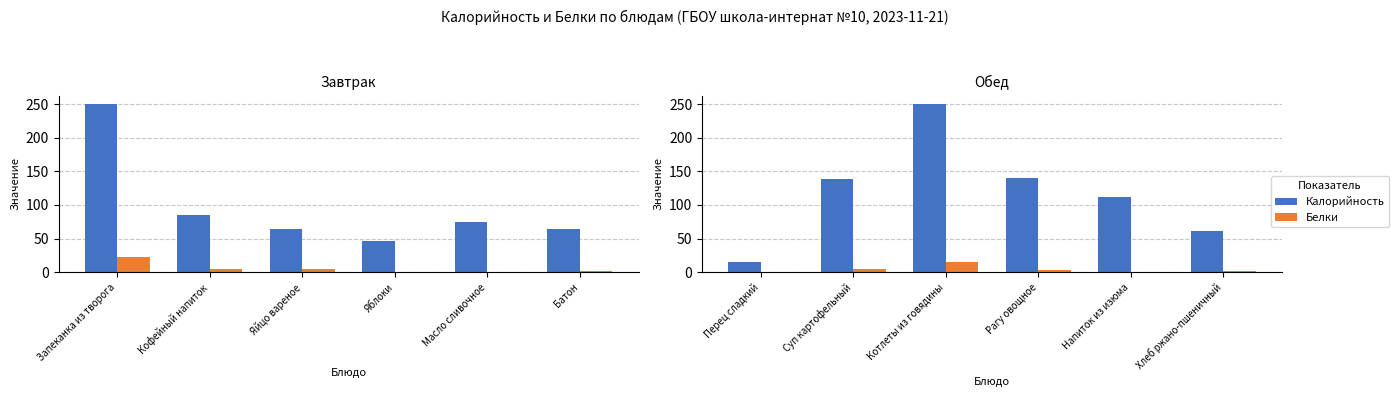

What is the sum of the Белки values at Хлеб ржано-пшеничный and Суп картофельный?

6.7